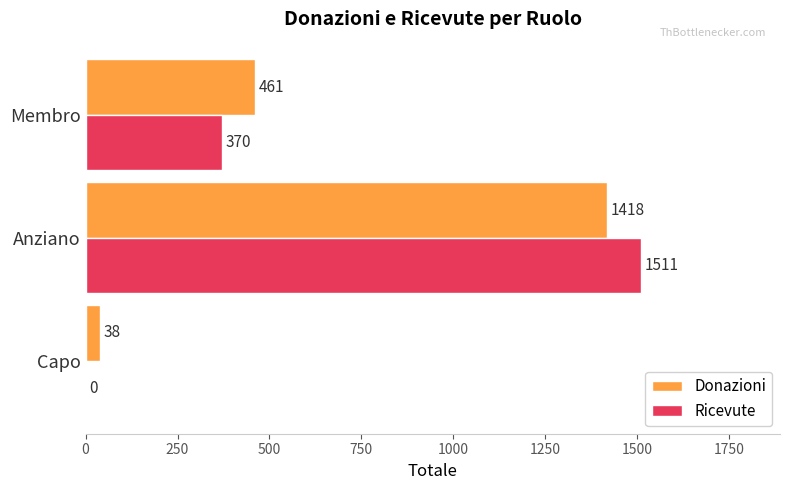

Where is Ricevute nearest to the value 755?

Membro